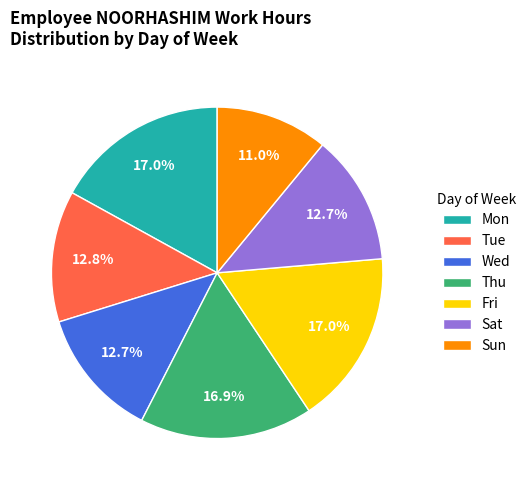

Is it true that Wed is 7% of the pie?

False